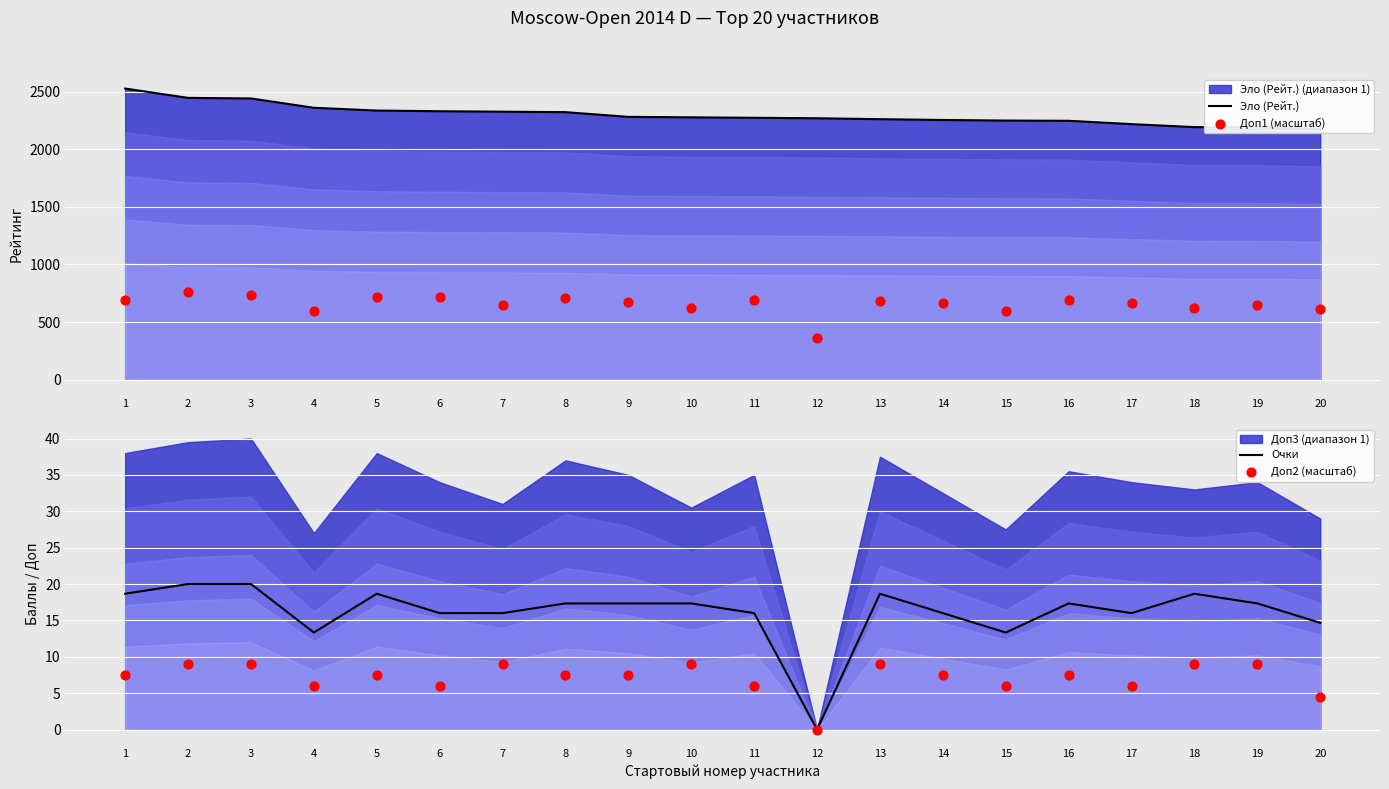

Is the value of Доп2 (масштаб) at 16 greater than the value of Доп1 (масштаб) at 19?

No